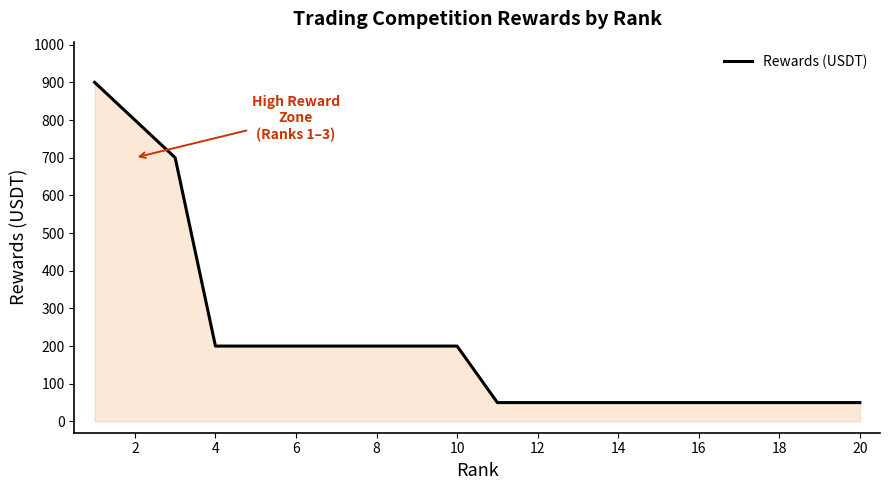

What is the greatest value displayed?

900